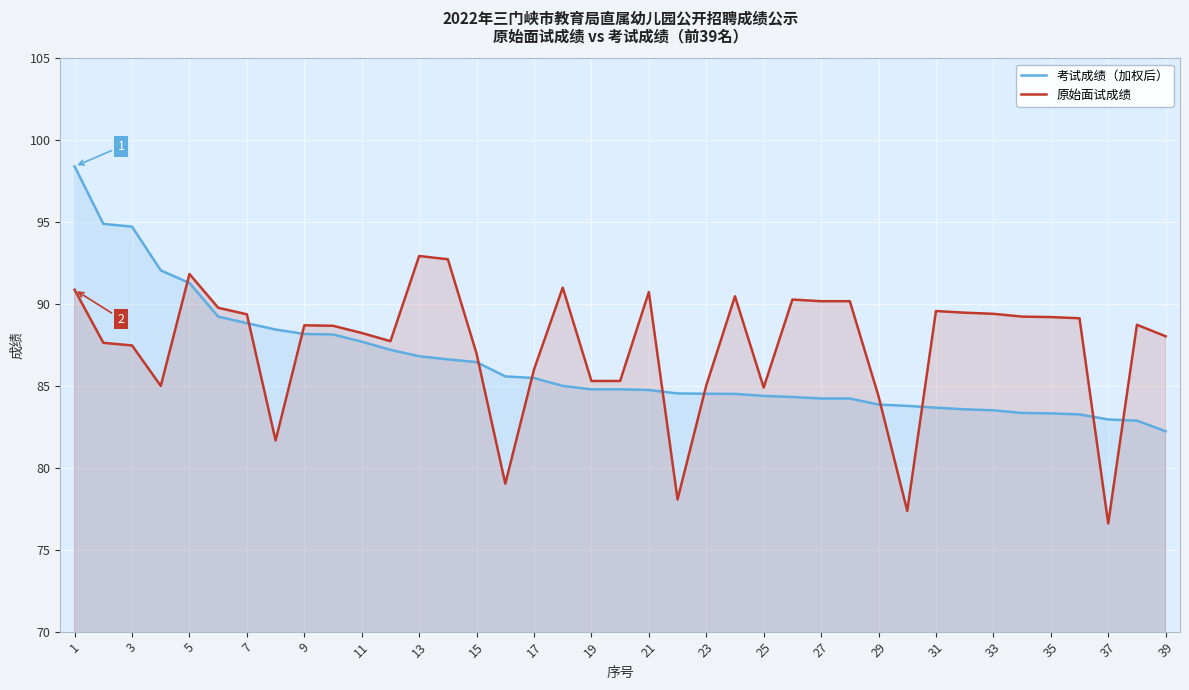

What is the value of the 原始面试成绩 point at the 18th from the left?

91.0